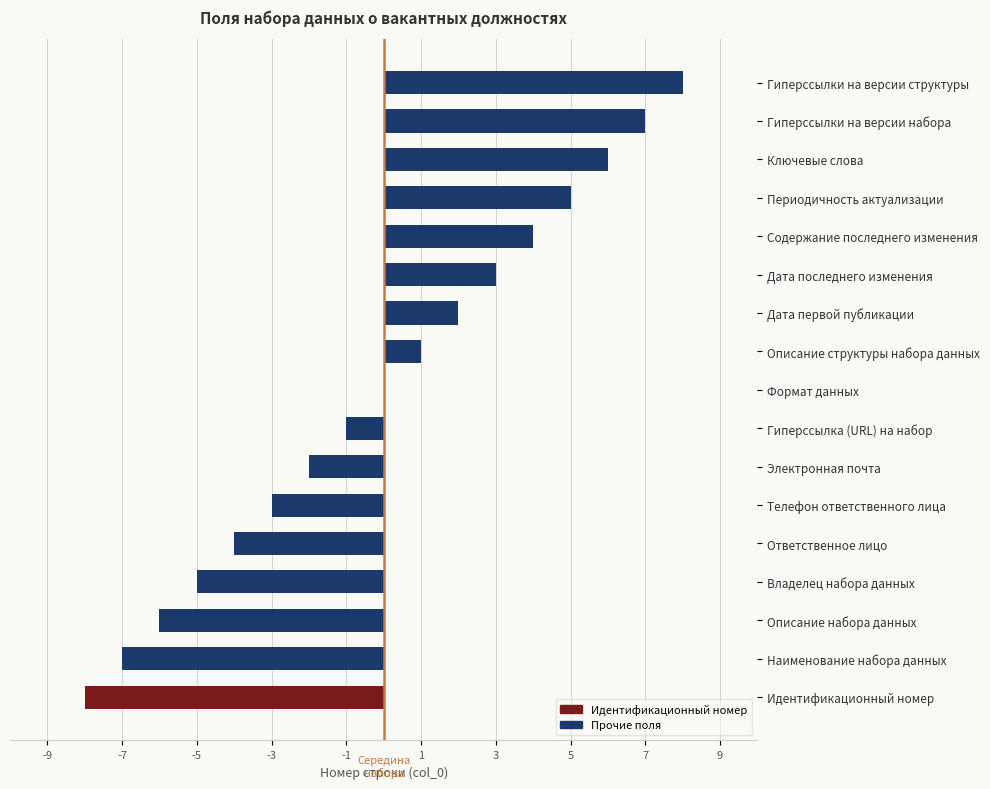

What is the change in value from Телефон ответственного лица to Периодичность актуализации?

+8